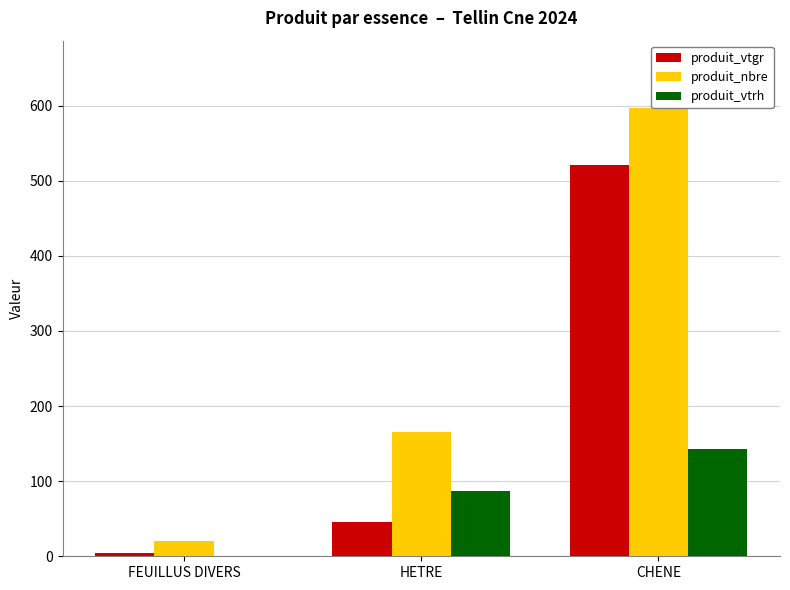

Is it true that produit_vtgr equals 4.5 at FEUILLUS DIVERS?

True